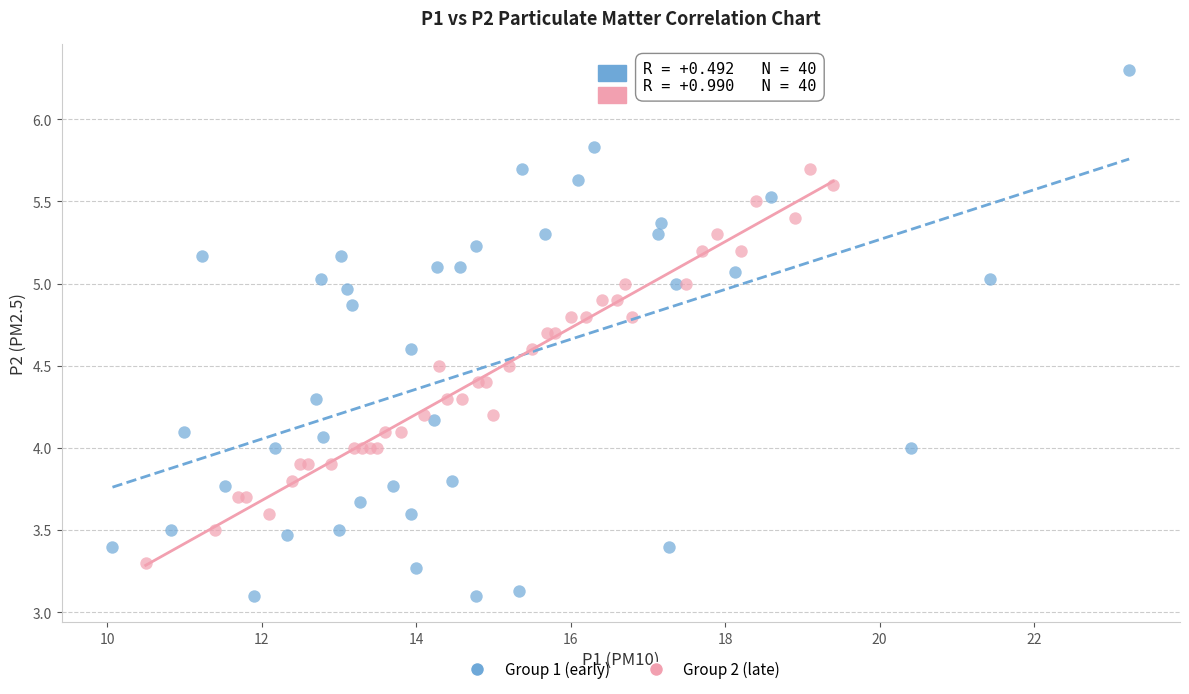

What are all the series names shown in the legend?

Group 1 (early), Group 2 (late)